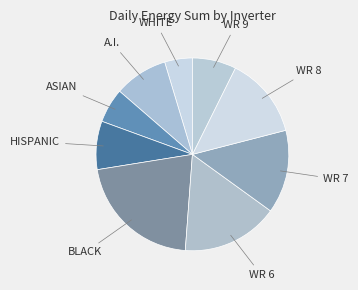

Between ASIAN and WR 9, which is larger?

WR 9